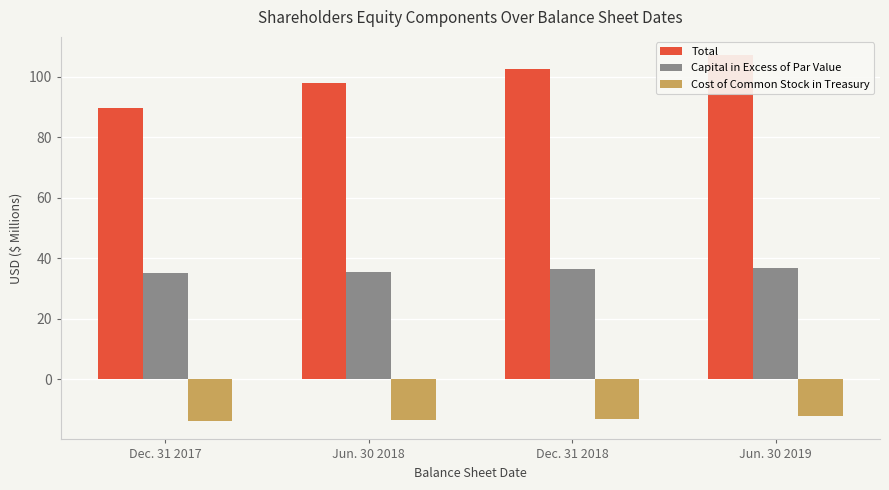

What is the highest value of the Total series?

107.1